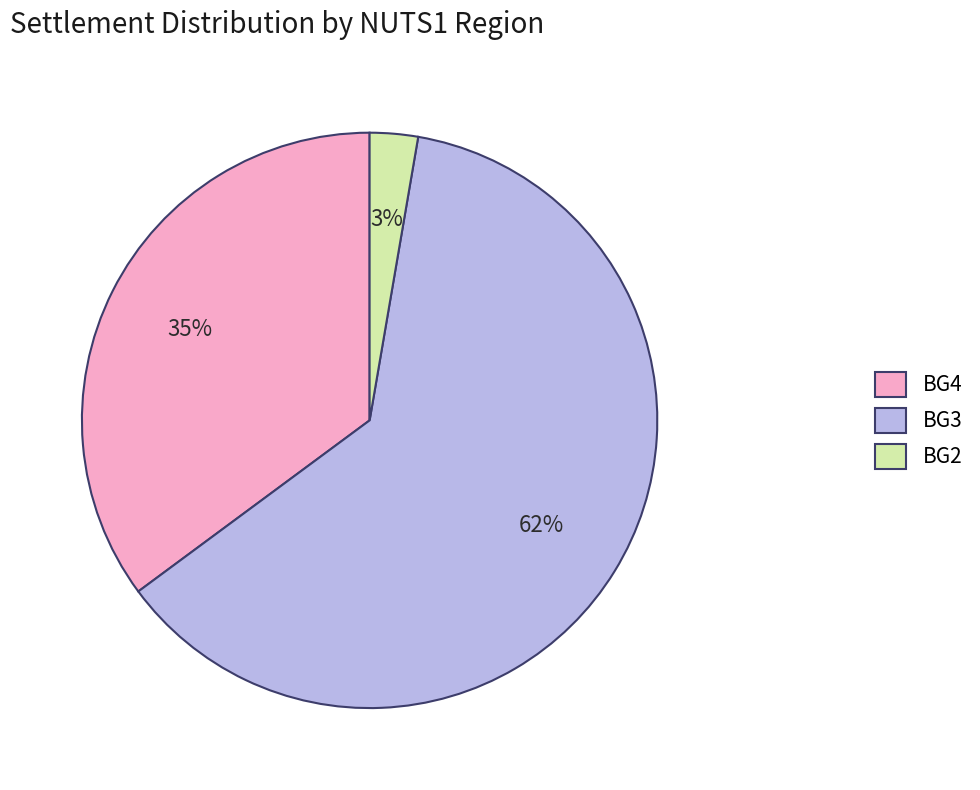

Does BG4 account for over 50% of the chart?

No